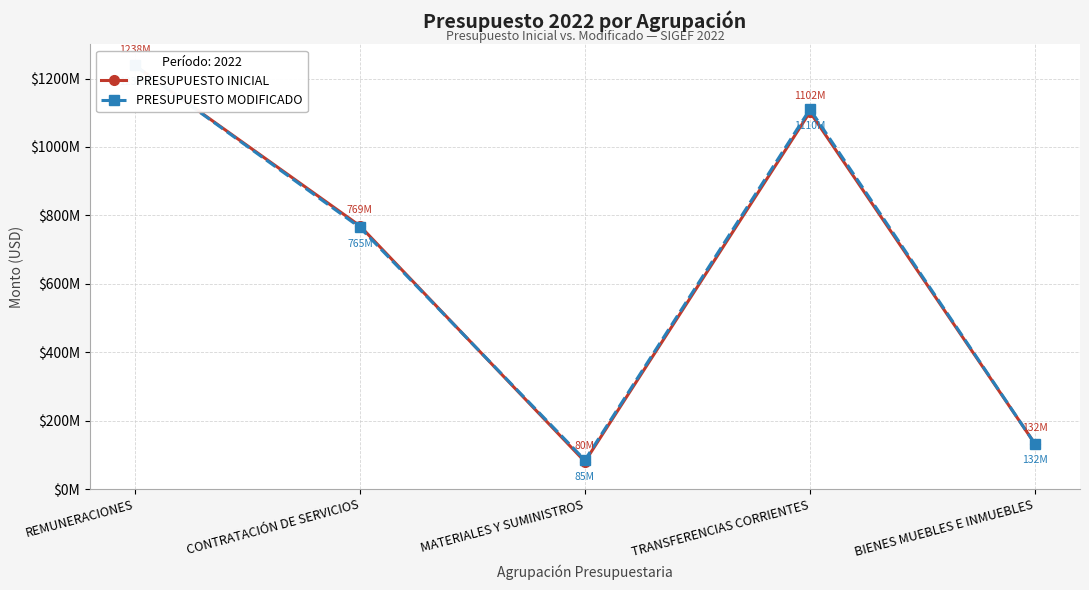

Is this an area chart (filled region under the line)?

No